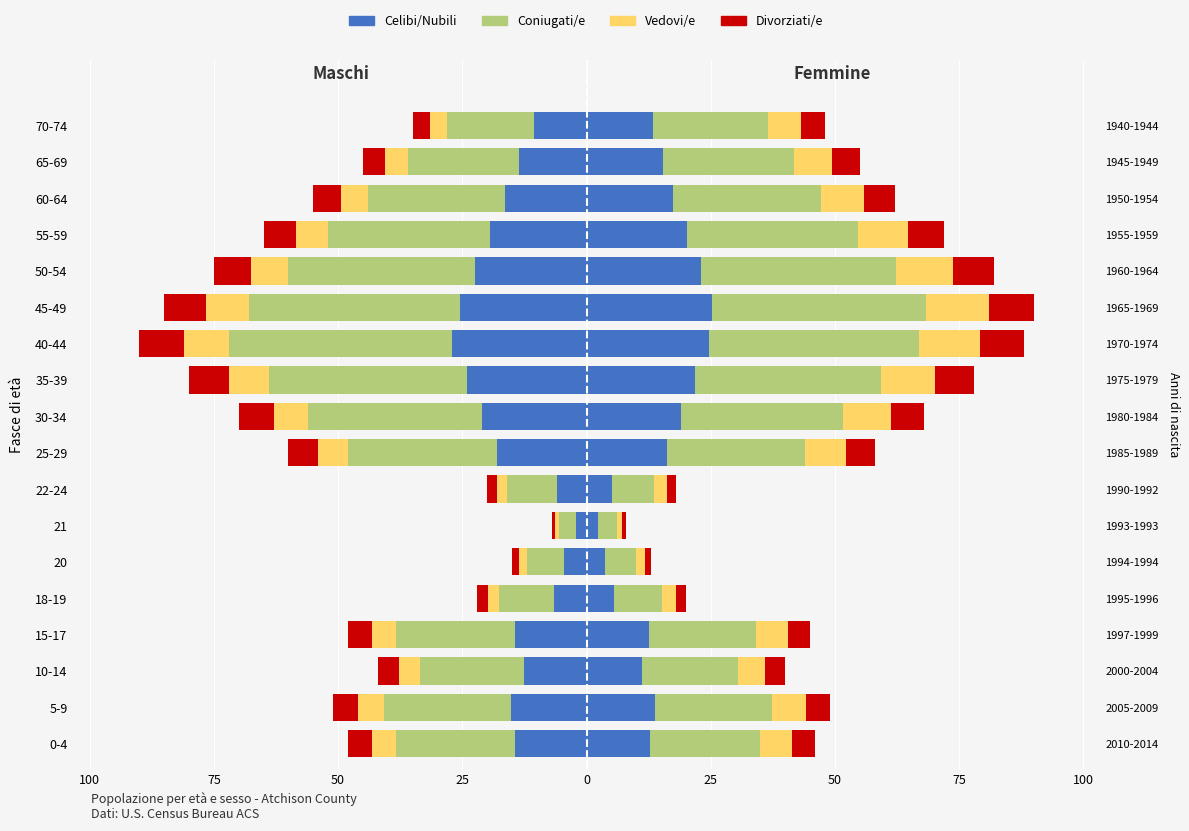

What are all the series names shown in the legend?

Celibi/Nubili, Coniugati/e, Vedovi/e, Divorziati/e